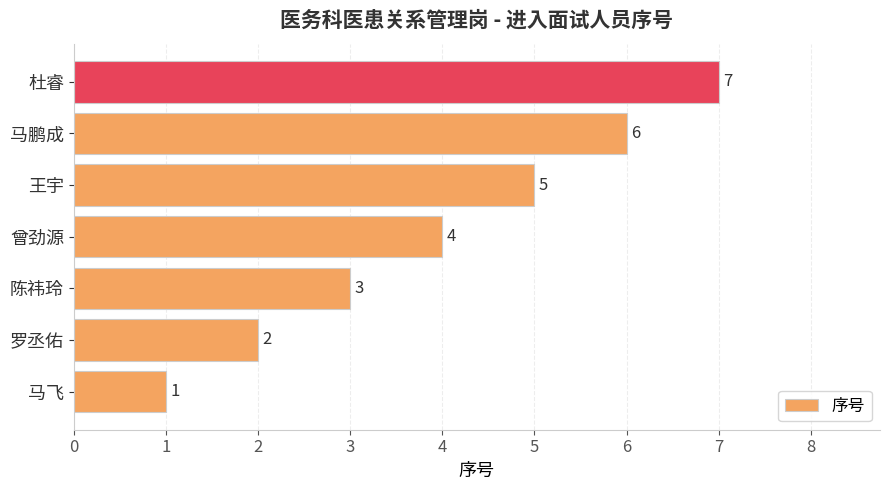

How many values are between 2 and 6?

5